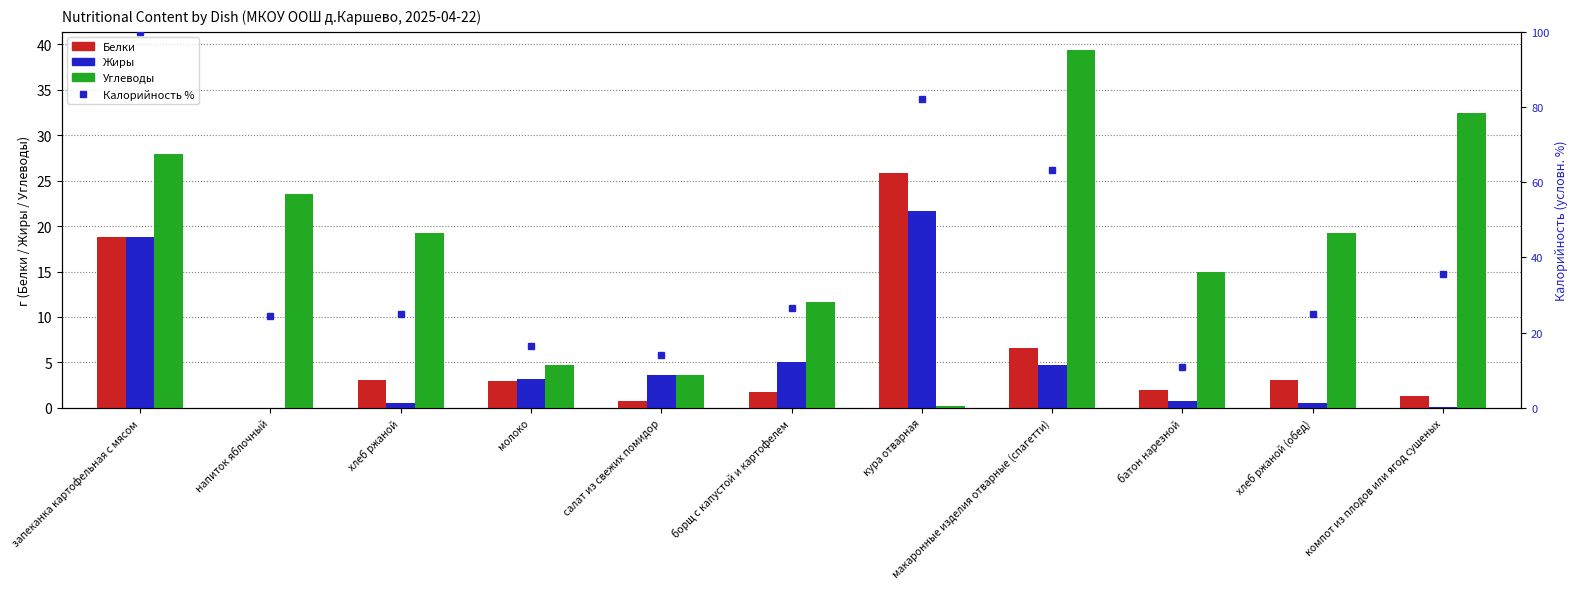

What is the total value across all series at макаронные изделия отварные (спагетти)?

113.9